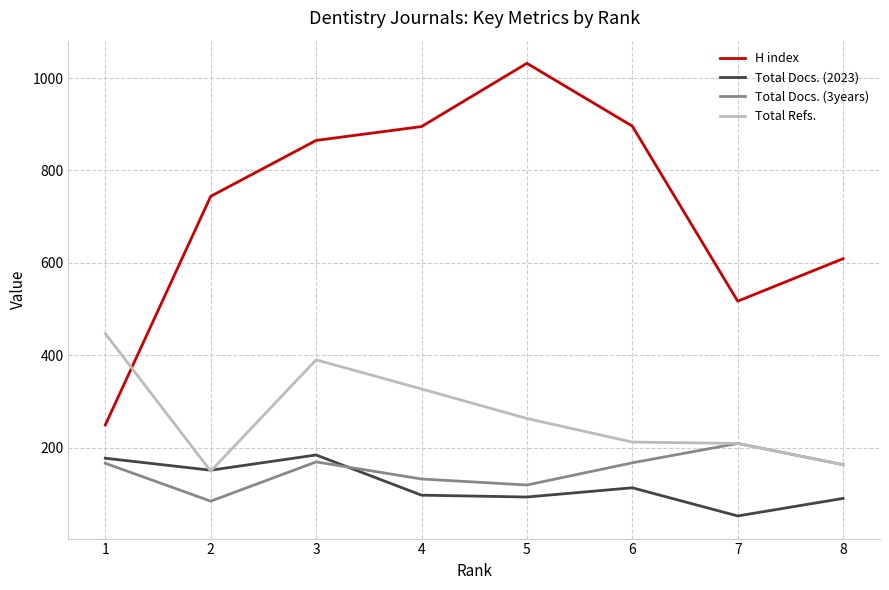

Which series changed the most between 2 and 4?

Total Refs.